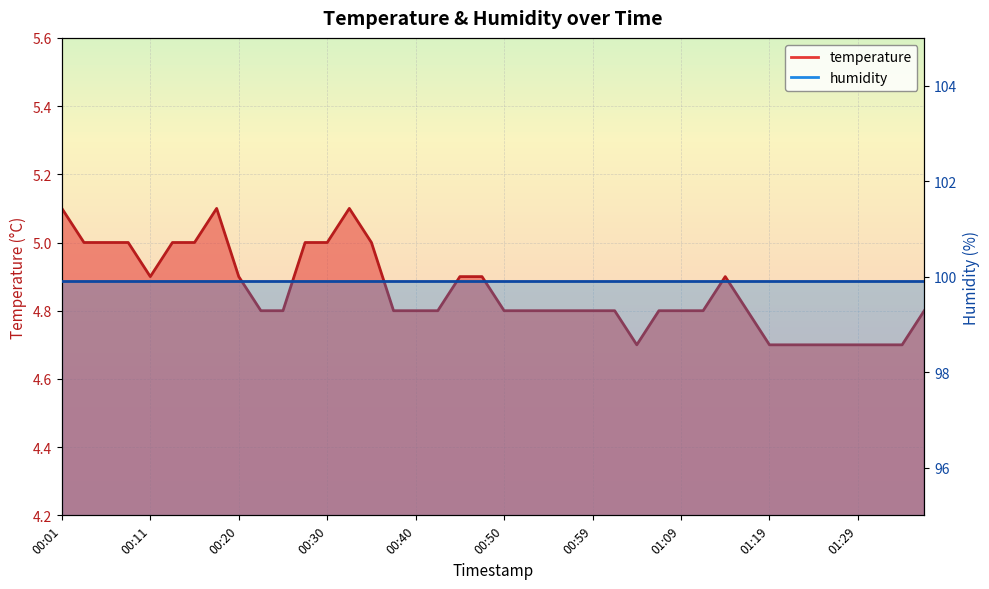

What is the difference between the values at 00:08 and 01:16?

0.2